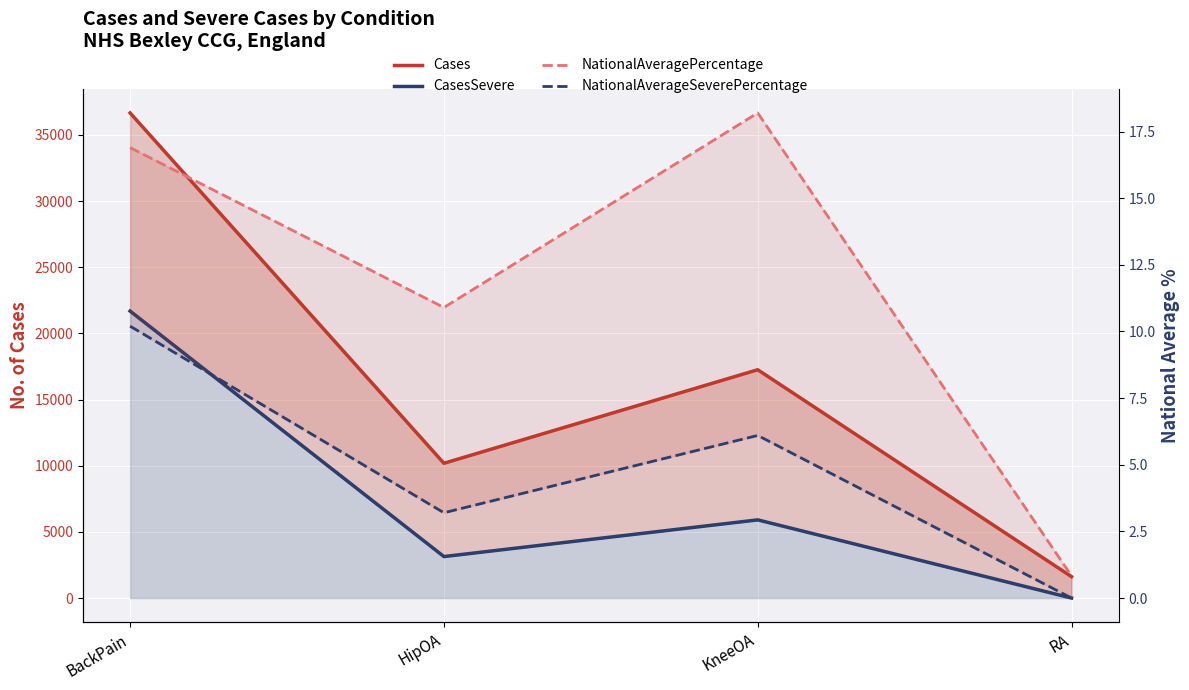

True or false: CasesSevere and NationalAverageSeverePercentage intersect in this chart.

False